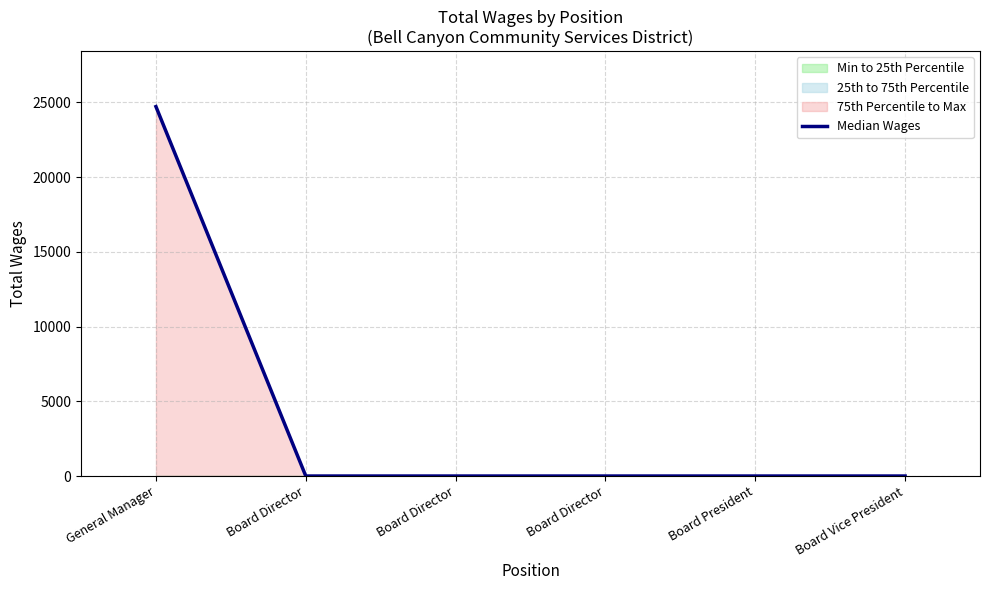

Reading left to right, list all the values displayed in this chart.

General Manager=24716	Board Director=0	Board Director=0	Board Director=0	Board President=0	Board Vice President=0